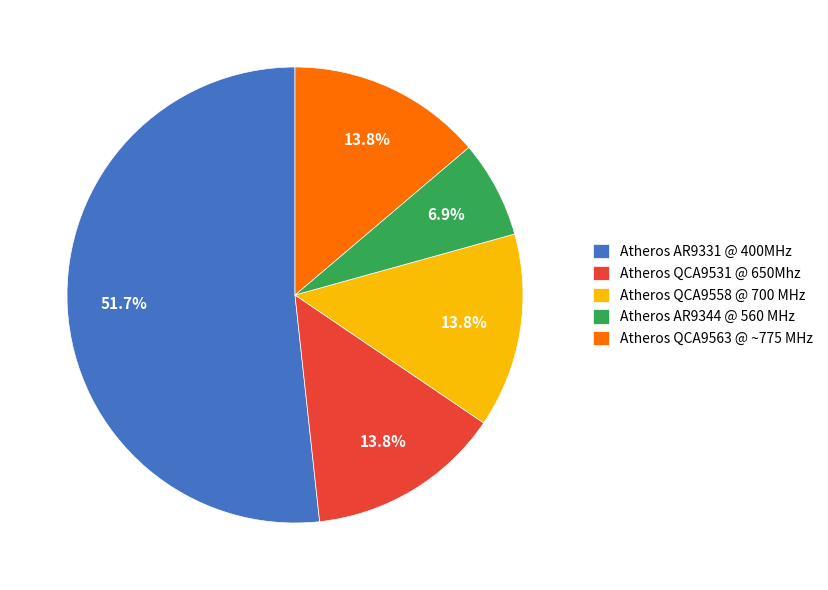

What is the total percentage of Atheros AR9331 @ 400MHz and Atheros AR9344 @ 560 MHz?

58.6%